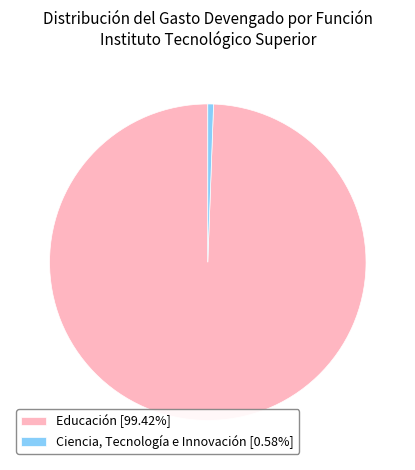

Combined, do Educación [99.42%] and Ciencia, Tecnología e Innovación [0.58%] account for over 50%?

Yes